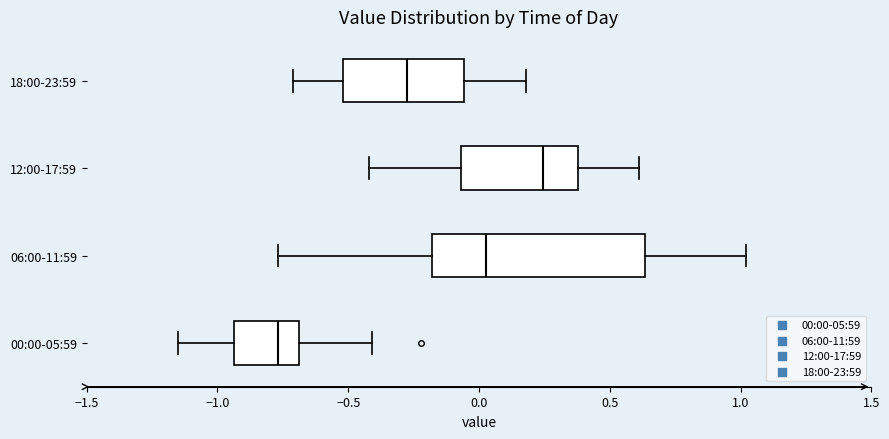

Reading bottom to top, read every box against the x-axis: the position of its median line, the range the box covers, and the ends of its whiskers. The values are not printed on the chart, so give them approximately, as read against the axis.

00:00-05:59: median -0.75, box -0.95 to -0.70, whiskers -1.15 to -0.40
06:00-11:59: median 0.05, box -0.20 to 0.65, whiskers -0.75 to 1.00
12:00-17:59: median 0.25, box -0.05 to 0.40, whiskers -0.40 to 0.60
18:00-23:59: median -0.25, box -0.50 to -0.05, whiskers -0.70 to 0.20